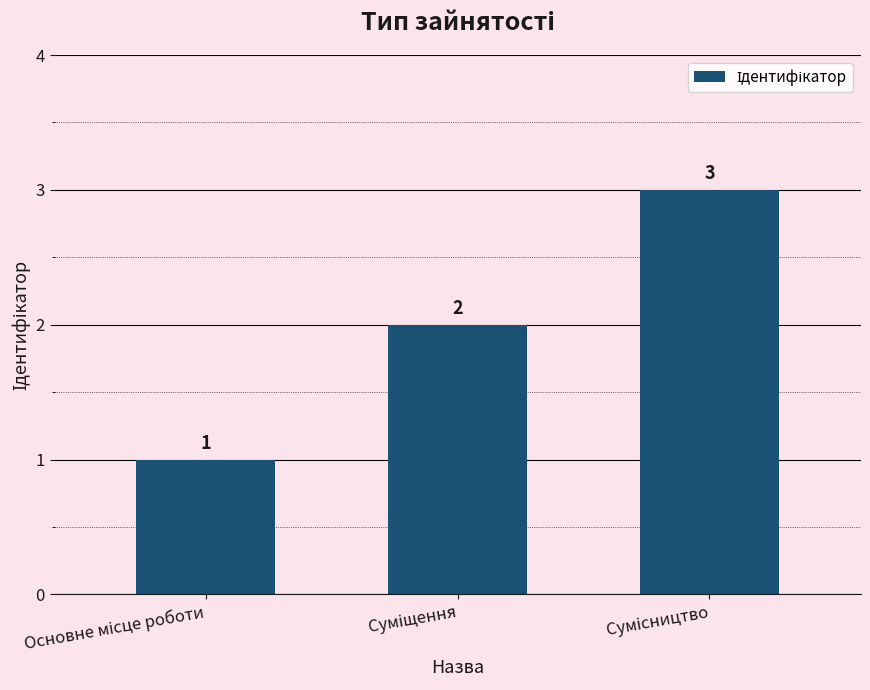

What is the average value?

2